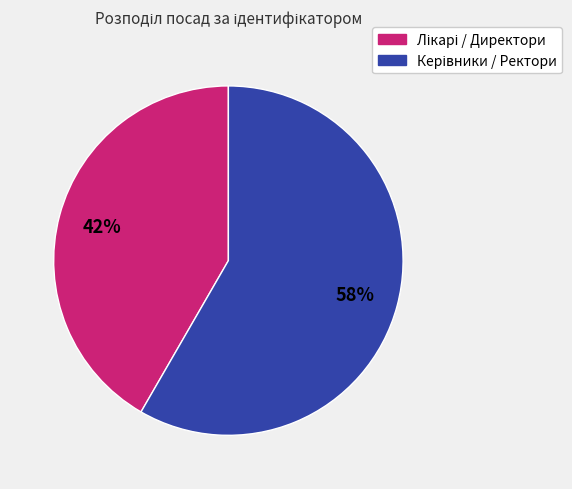

To the nearest percent, what is the average slice percentage?

50%